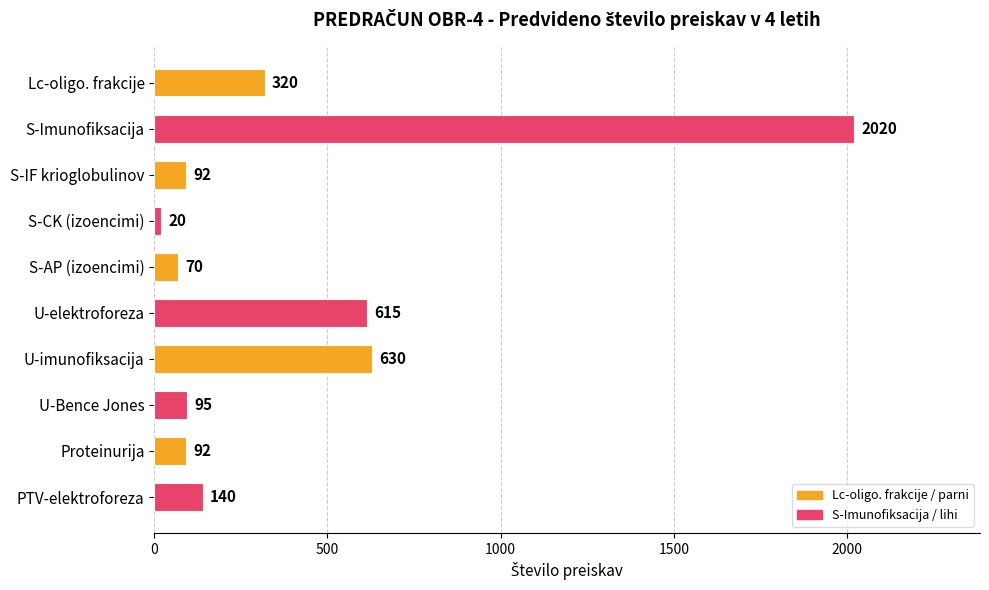

Which category has the lowest value across all series?

S-CK (izoencimi)